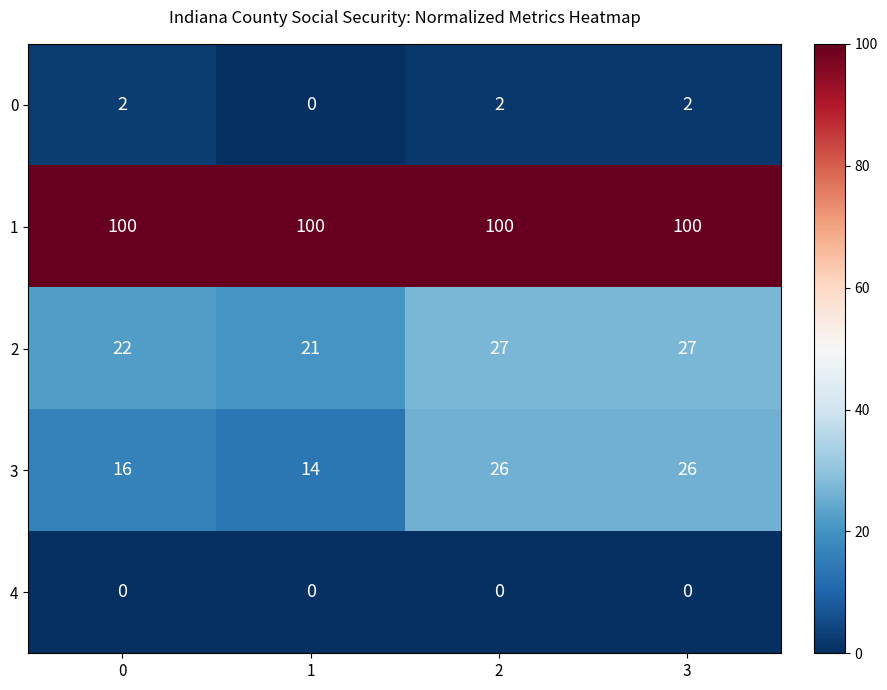

What is the lowest value of the 2 series?

21